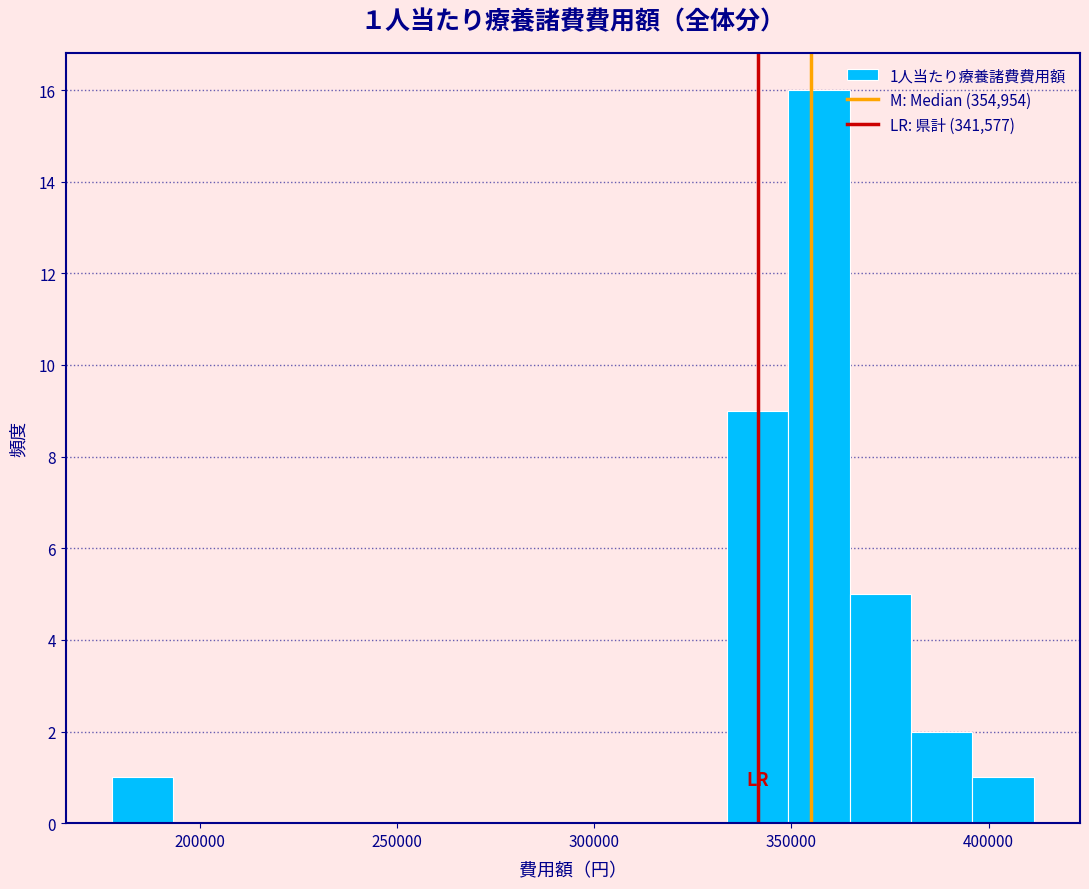

Read against the x-axis, roughly where is the centre of the tallest bar?

355000